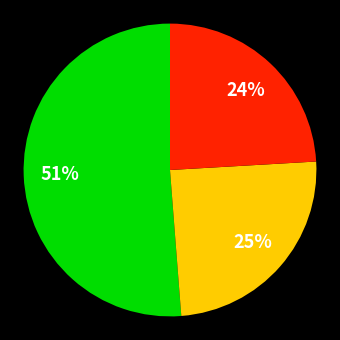

To the nearest percent, what is the difference between the largest and smallest slice percentages?

27%